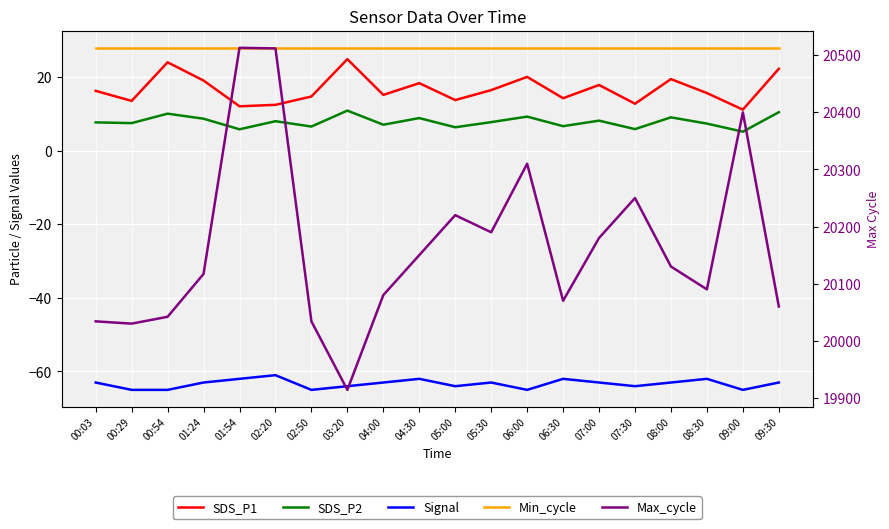

Which series has the largest total across all categories?

Max_cycle